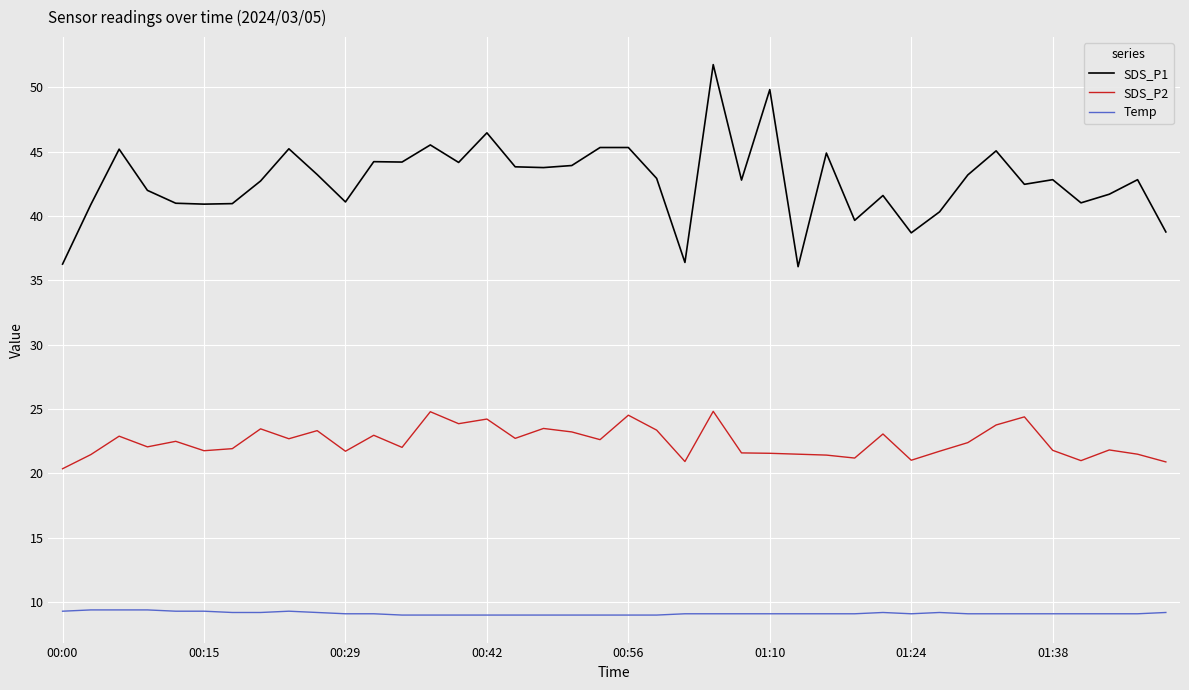

True or false: Temp and SDS_P2 intersect in this chart.

False